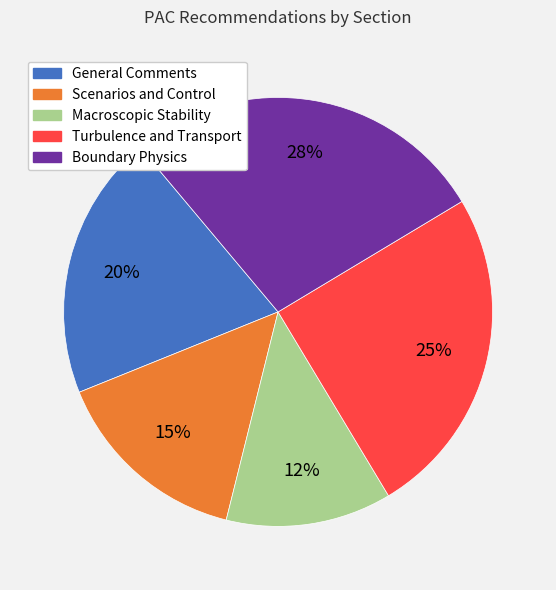

Which category has the biggest portion of the pie?

Boundary Physics